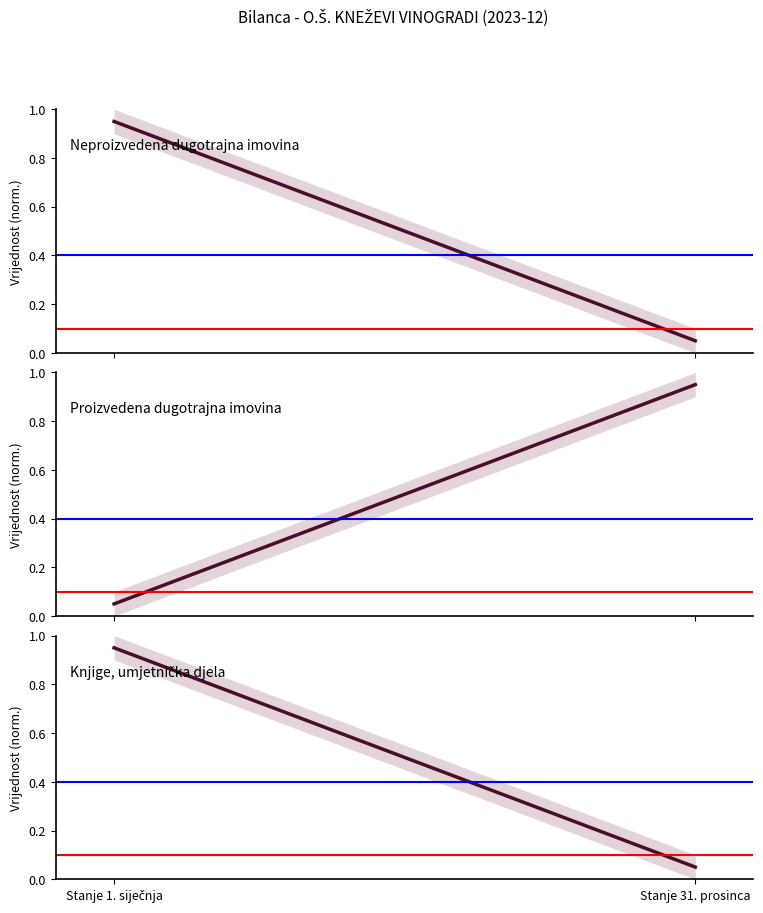

What is the label of the 1st point from the left?

Stanje 1. siječnja